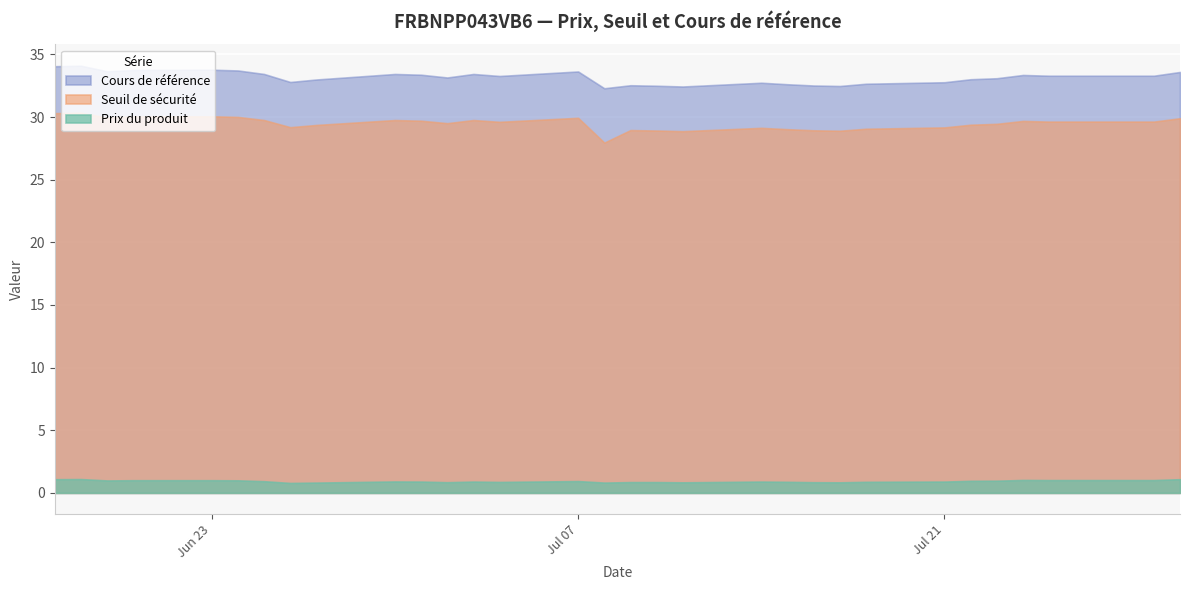

Which series has the largest total across all categories?

Cours de référence